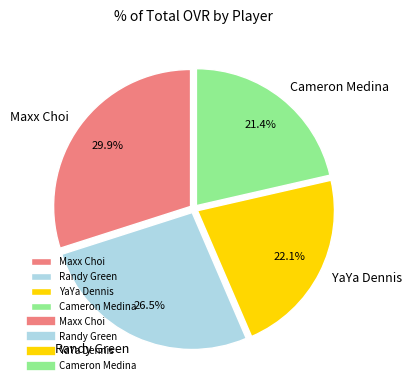

How many segments does this pie chart have?

4